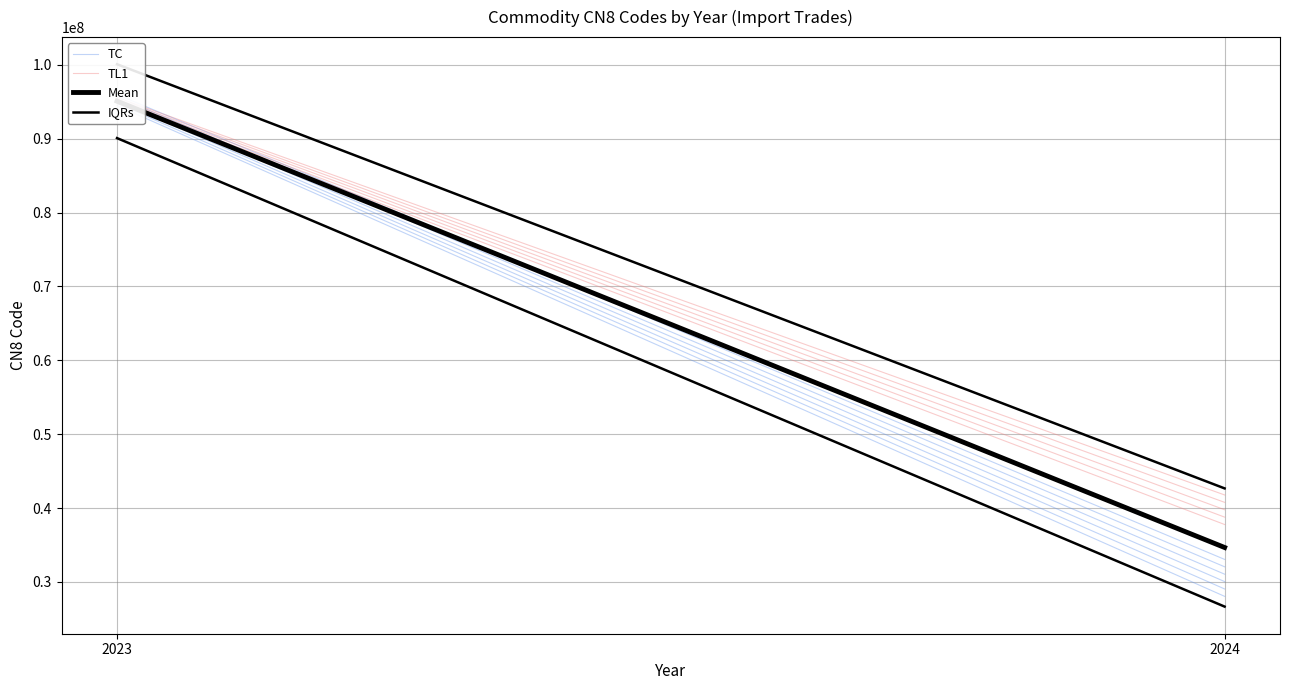

Between 2024 and 2023, which is larger?

2023